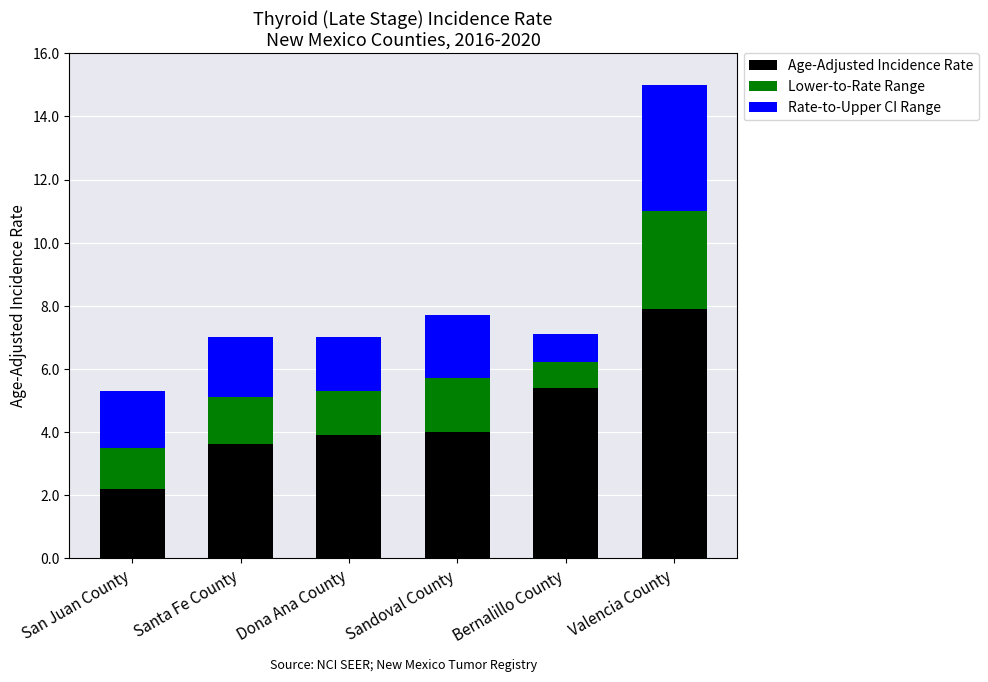

The value of Age-Adjusted Incidence Rate at Santa Fe County is 5.2. True or false?

False